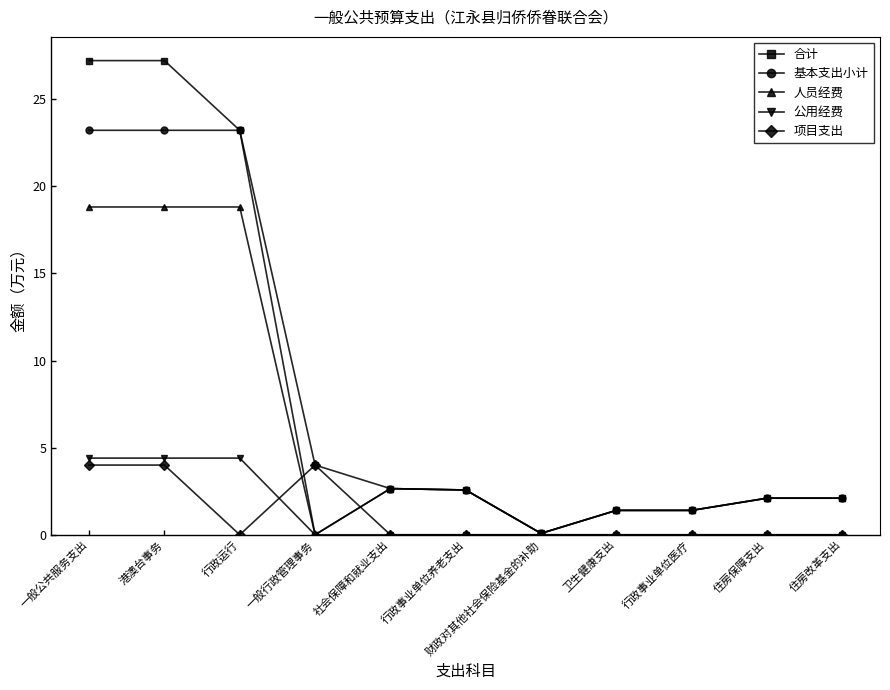

What is the highest value of the 人员经费 series?

18.8